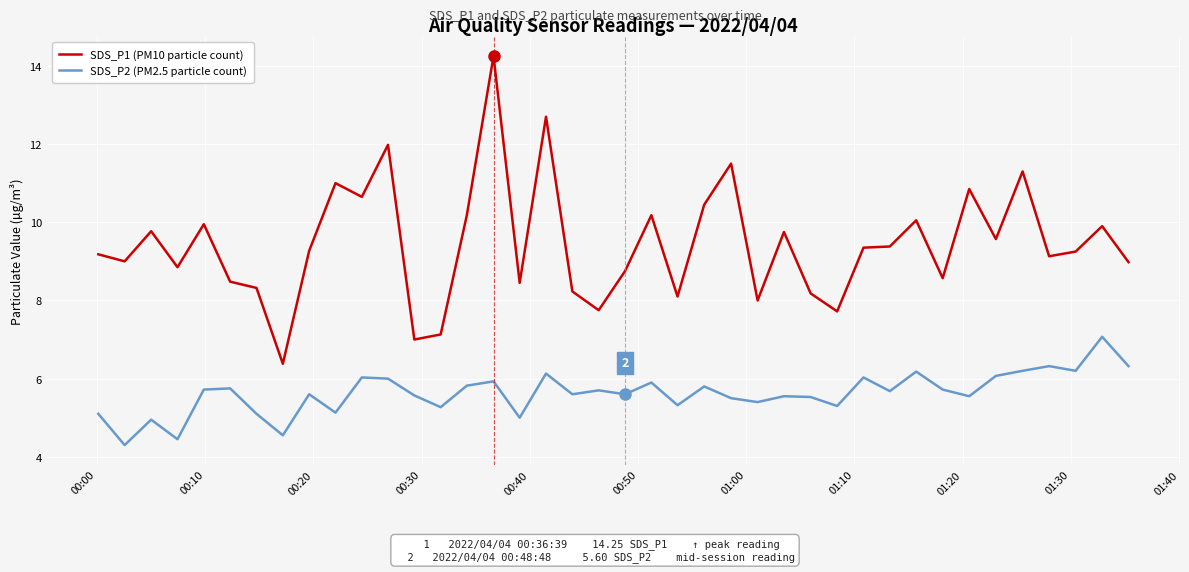

Which series has the largest range (max minus min)?

SDS_P1 (PM10 particle count)